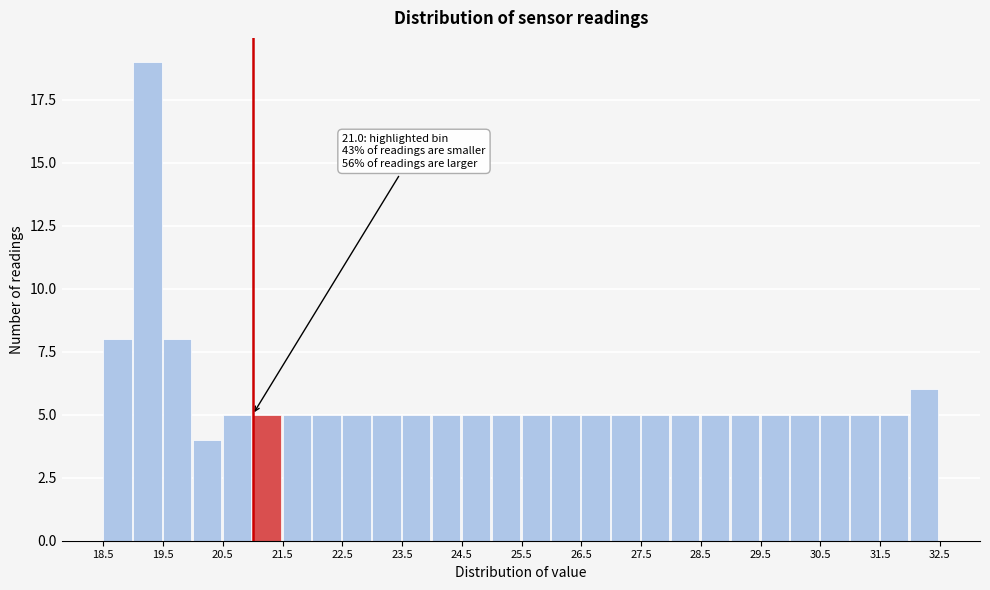

Over which range of the x-axis is the bar tallest?

19.0 to 19.5